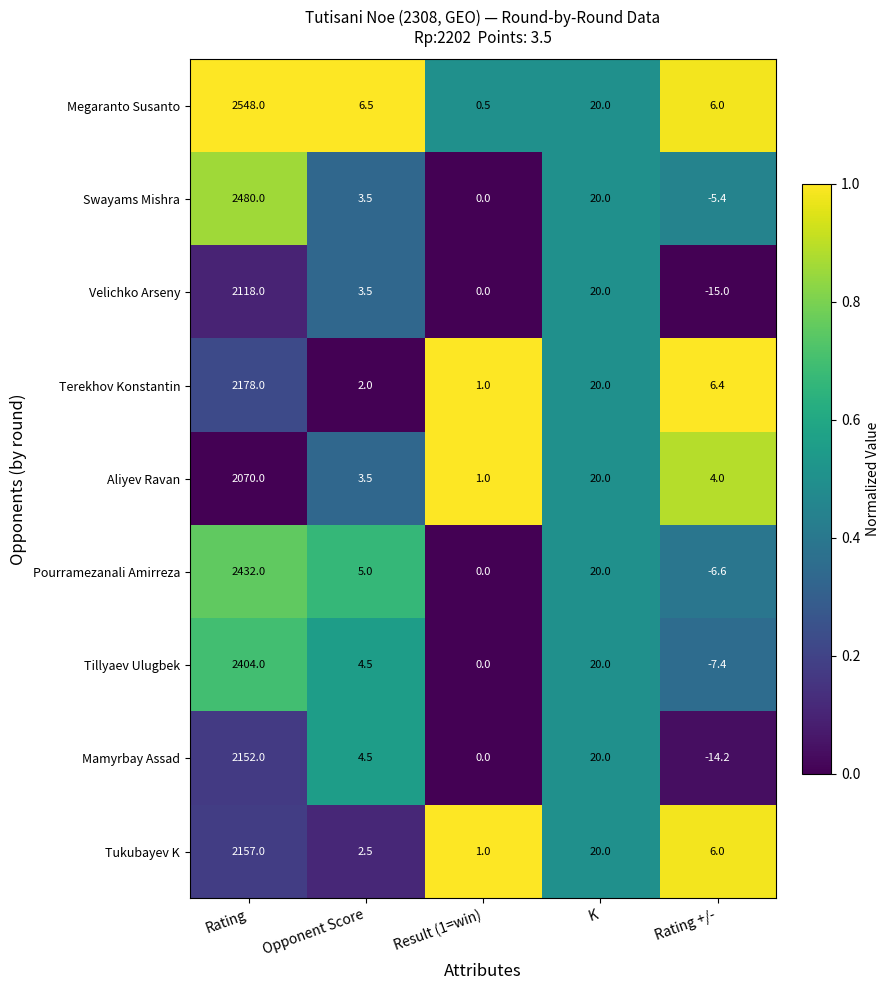

Which category has the lowest value in the Terekhov Konstantin series?

Result (1=win)